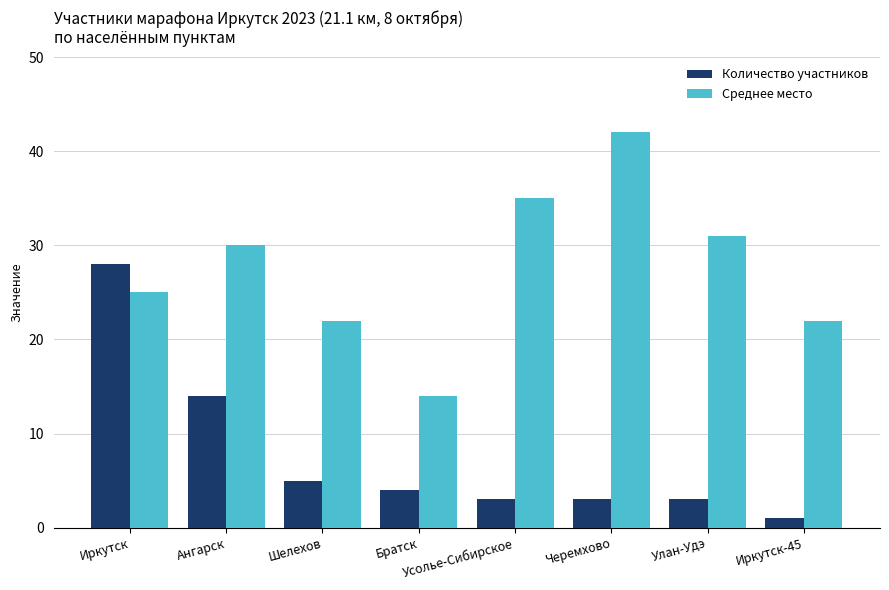

True or false: Количество участников has a value of 47 at Иркутск.

False